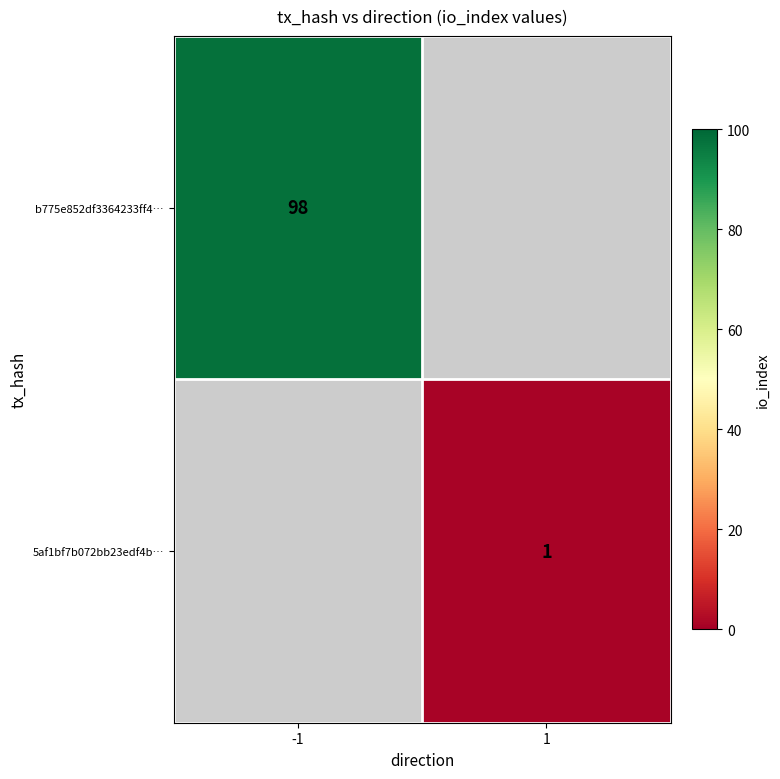

The value of b775e852df3364233ff4… at -1 is 68. True or false?

False